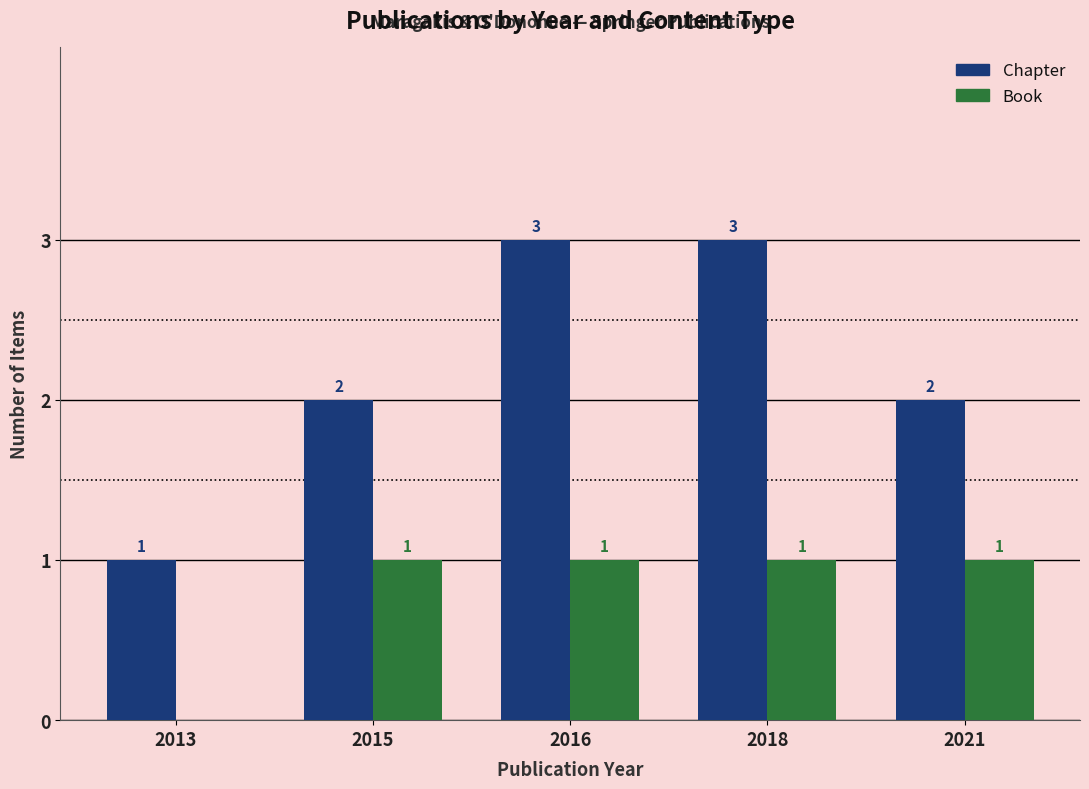

What is the greatest value displayed?

3